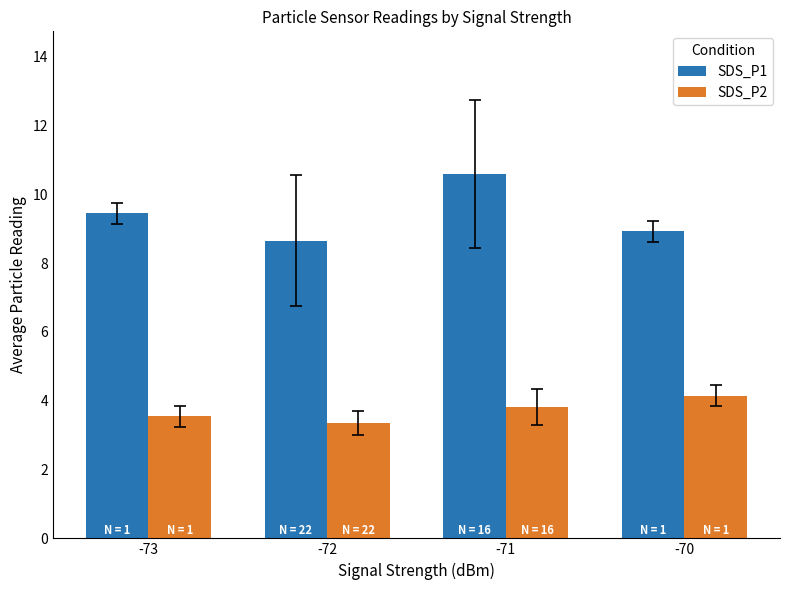

What is the sum of the SDS_P1 values at -73 and -72?

18.1